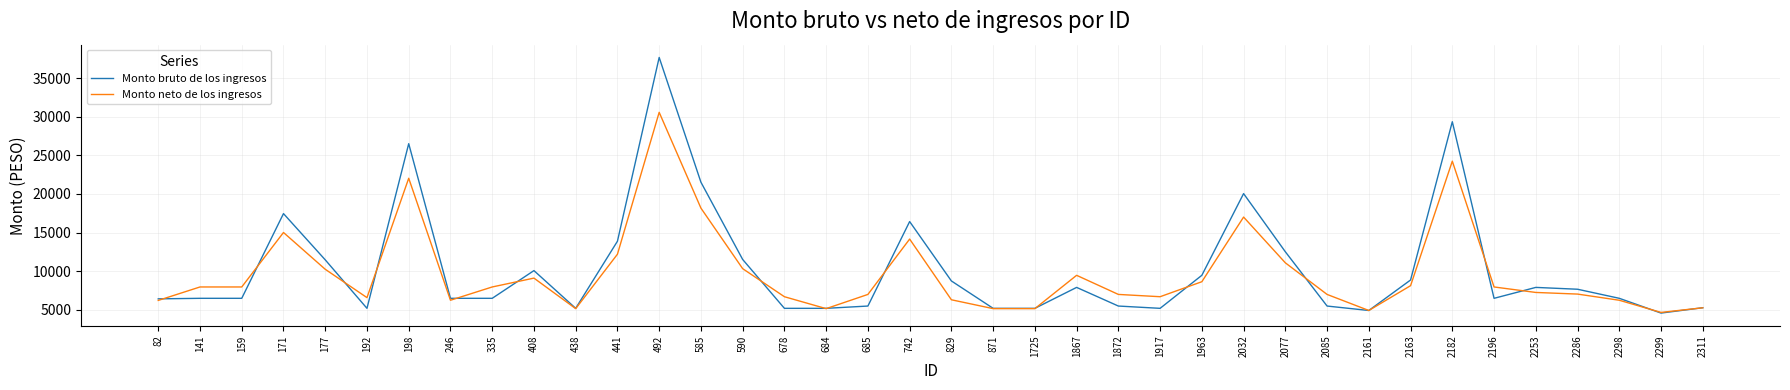

Is it true that Monto neto de los ingresos equals 7374.5 at 871?

False